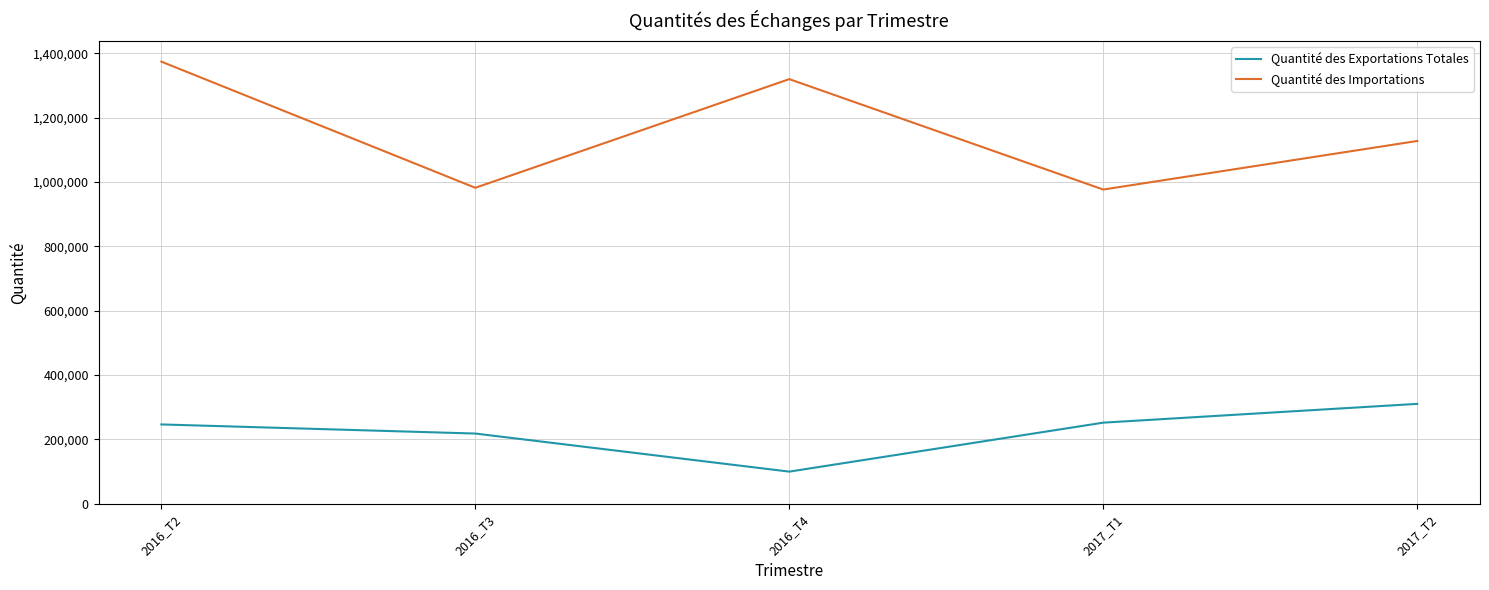

At which category is the sum across all series the highest?

2016_T2